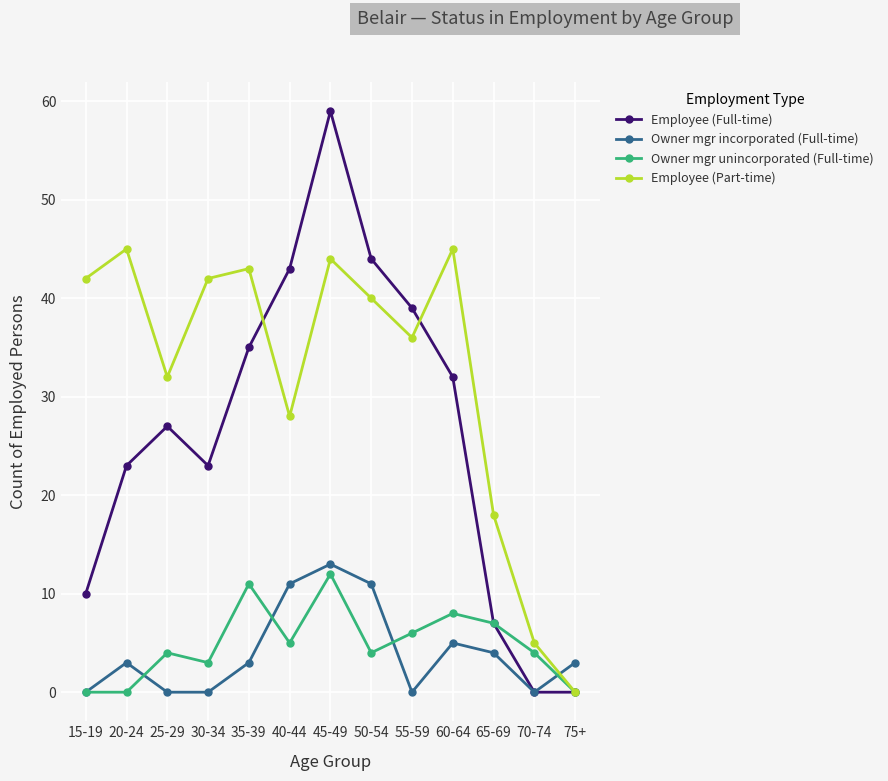

True or false: Employee (Full-time) and Employee (Part-time) intersect in this chart.

True